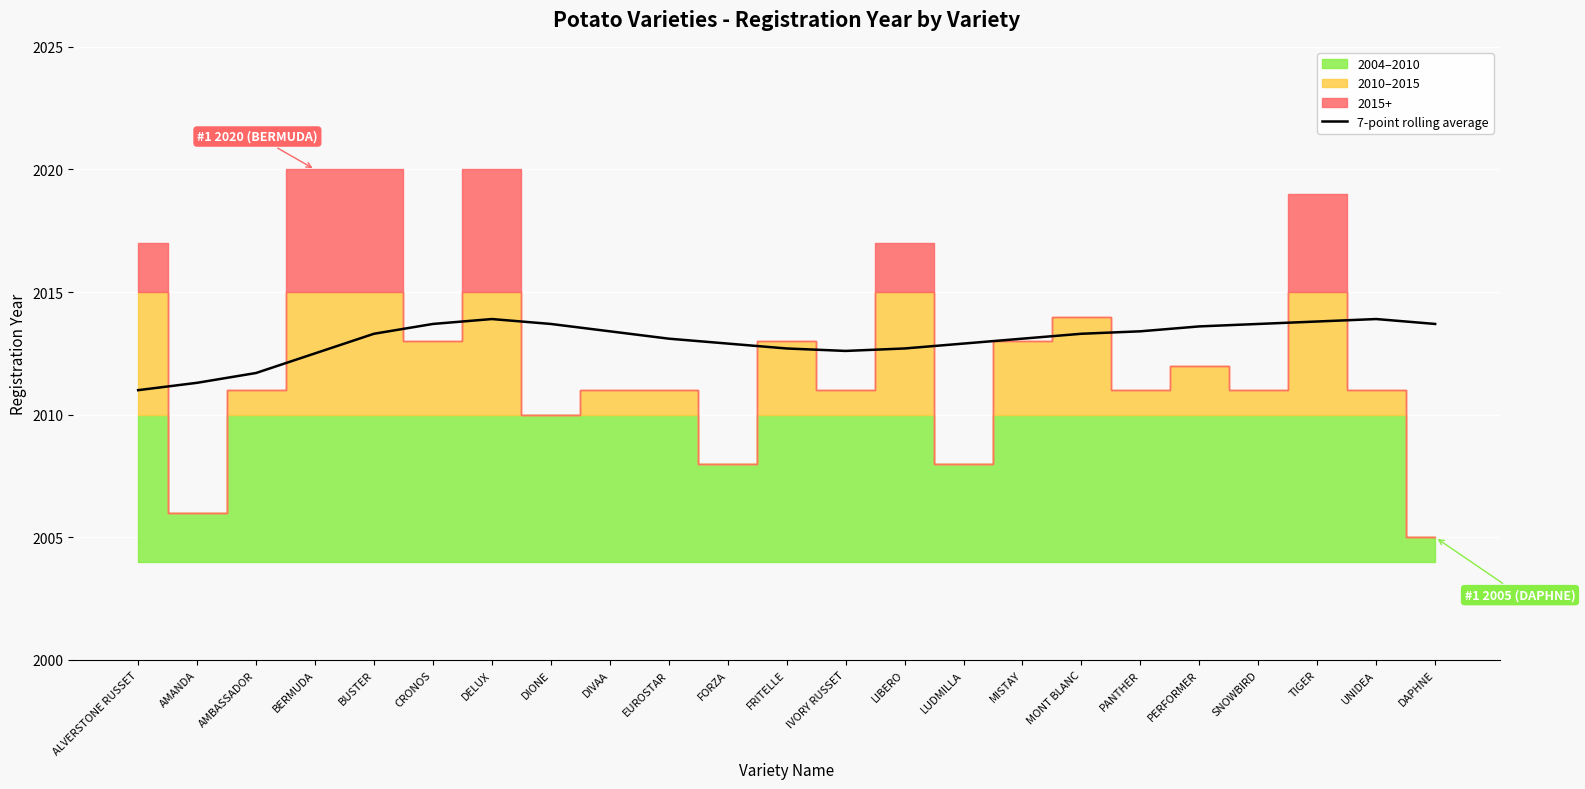

Where is the data nearest to the value 2012?

AMBASSADOR